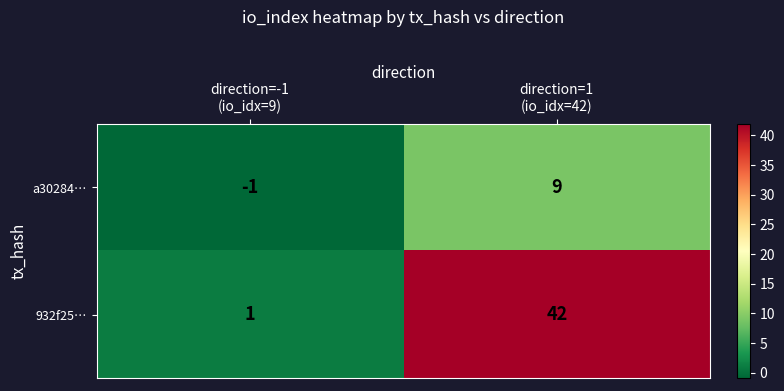

Which series has the largest total across all categories?

932f25…